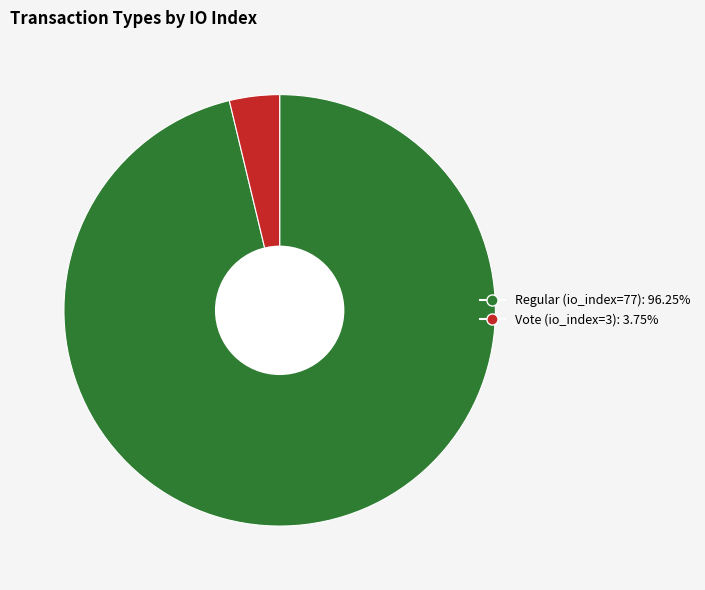

Does any single category account for the majority?

Yes